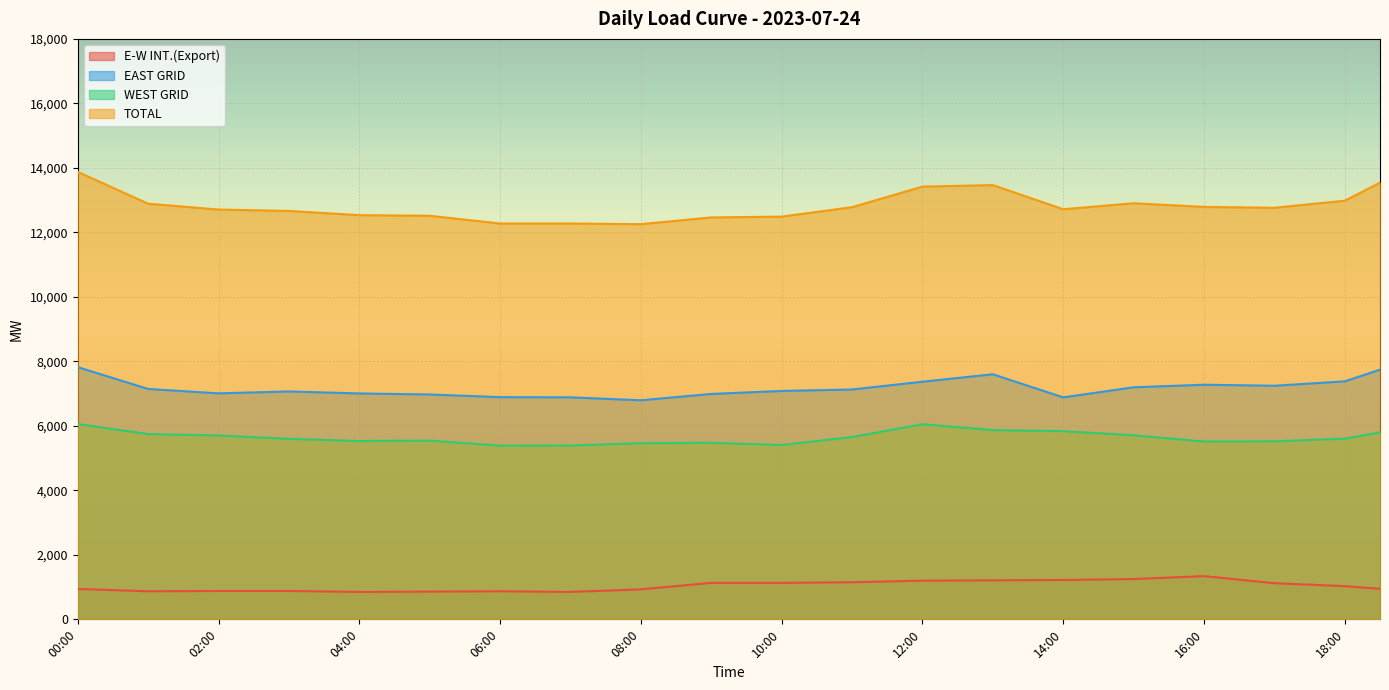

What is the total value across all series at 12:30?

28091.0